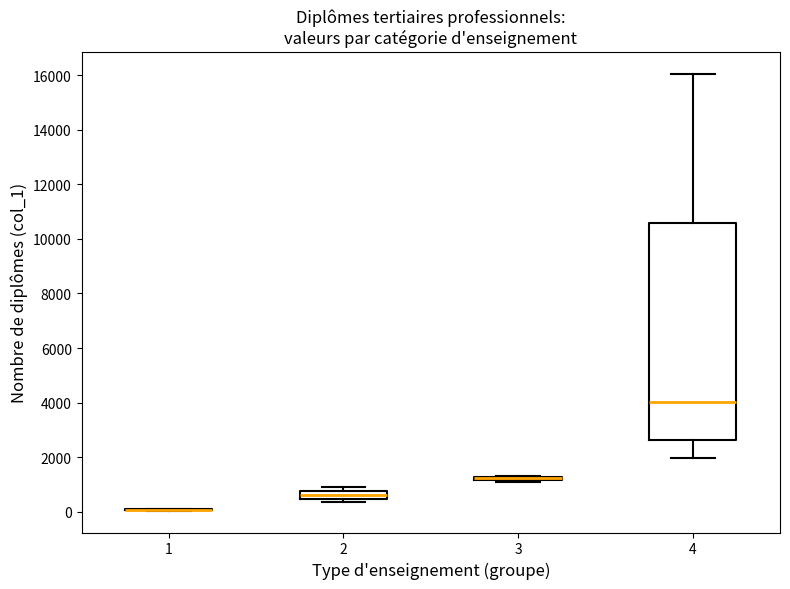

Which box is the tallest, from its lower edge to its upper edge?

4